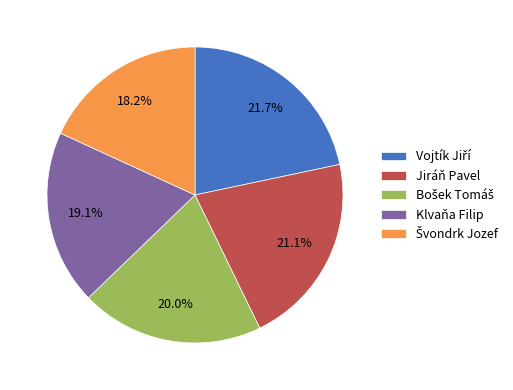

How much of the chart is everything except Jiráň Pavel?

78.9%